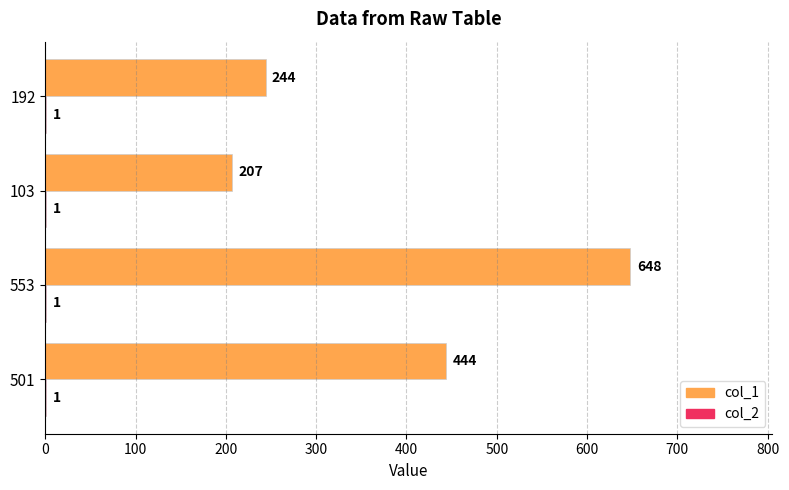

The col_1 series shows 648 at 553. True or false?

True